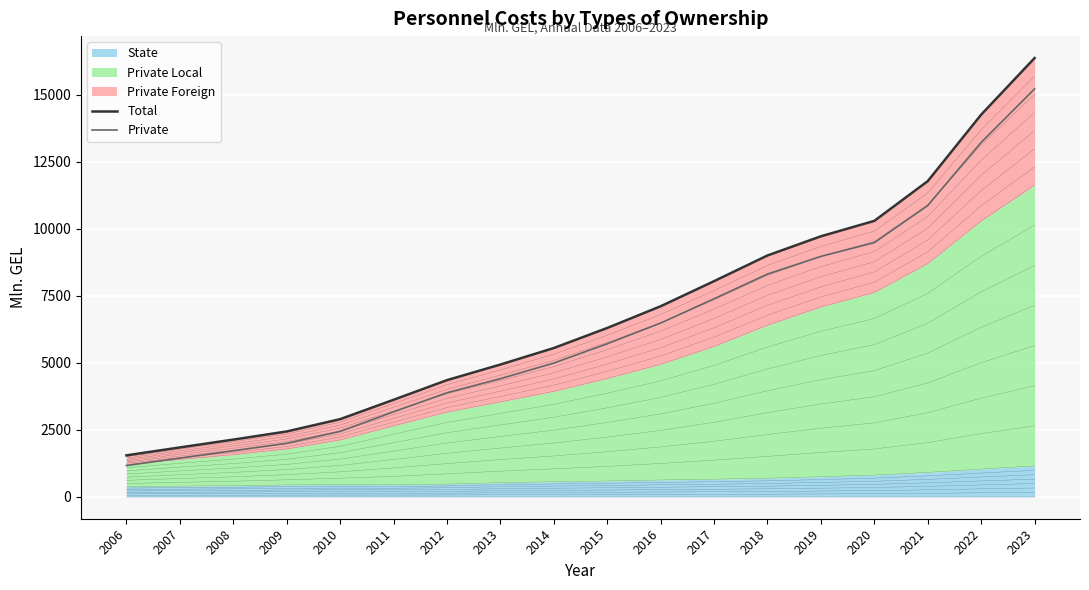

Which series has the largest total across all categories?

Total